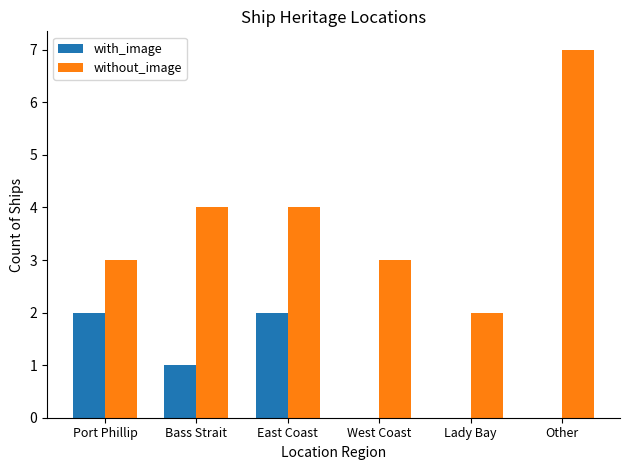

Which series changed the most between Port Phillip and Other?

without_image